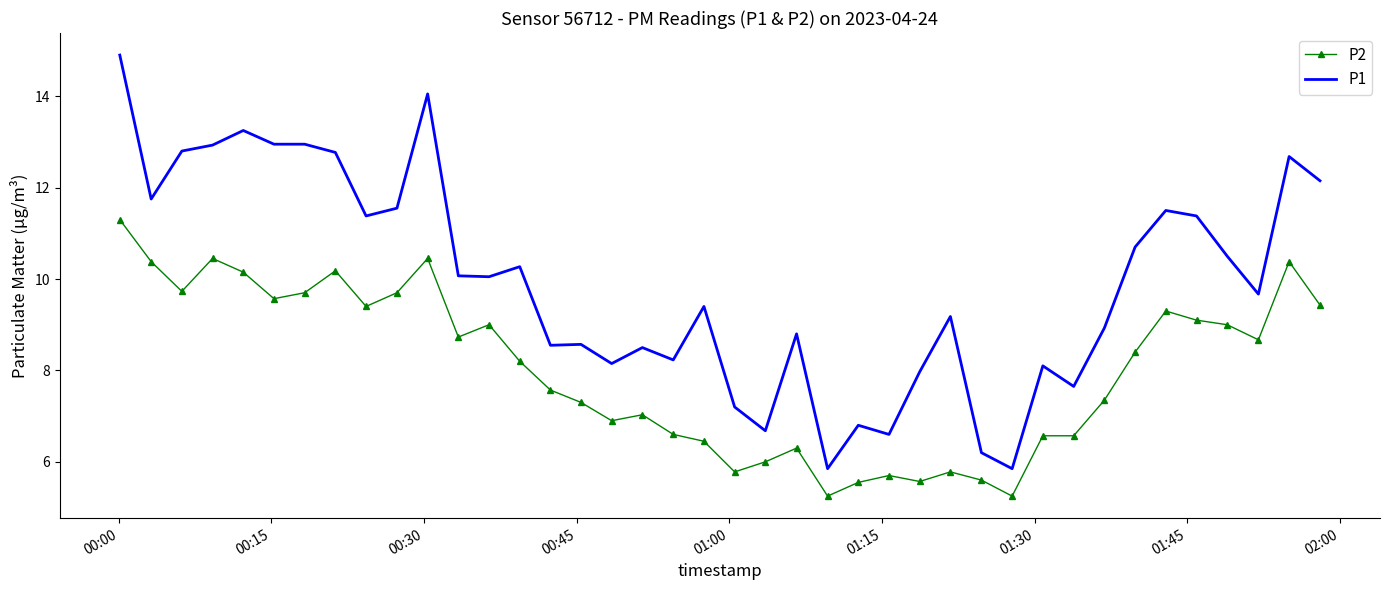

What is the average value of the P1 series?

9.9